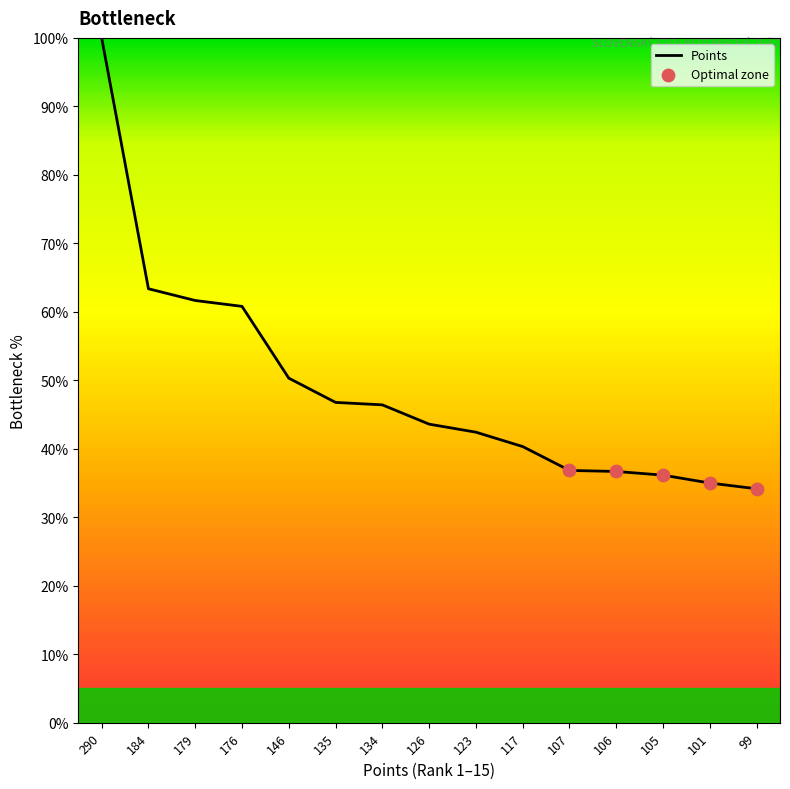

What is the ratio of the value at 126 to the value at 117?

1.1